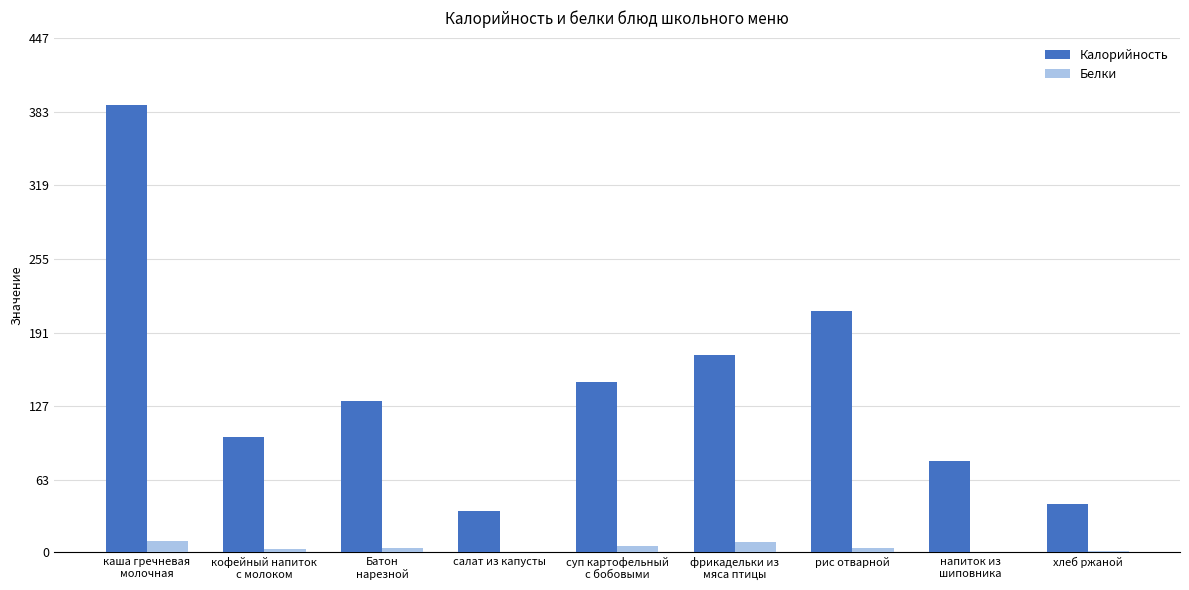

Which series has the largest total across all categories?

Калорийность